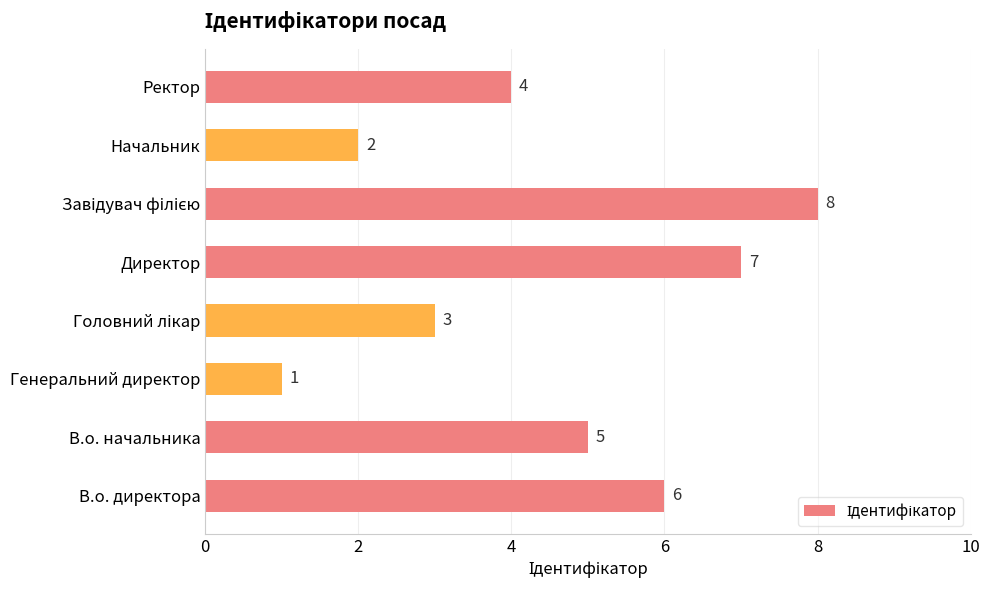

The value at Директор is 11. True or false?

False